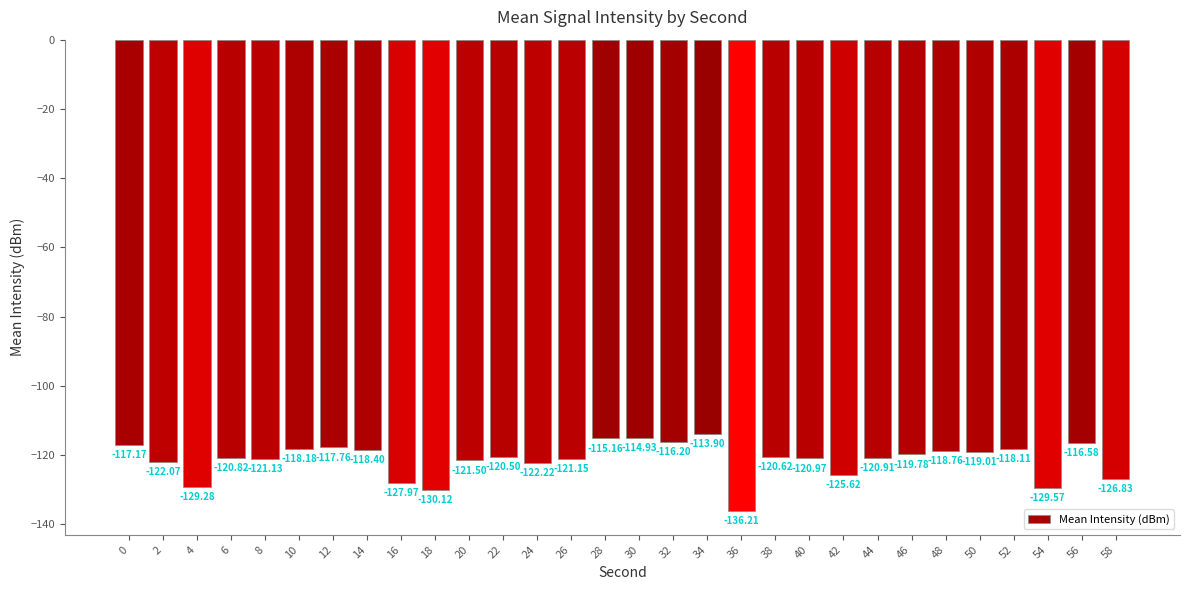

What is the difference between the second highest and minimum values?

21.3